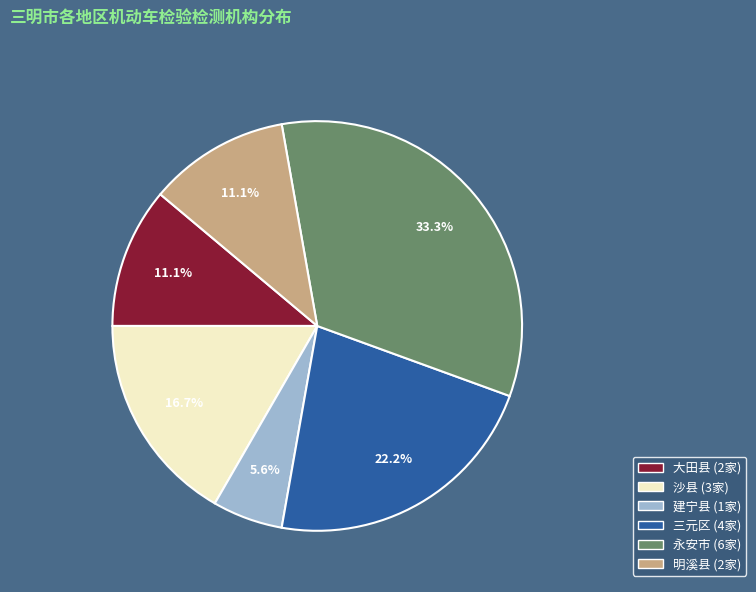

Which slice is the smallest?

建宁县